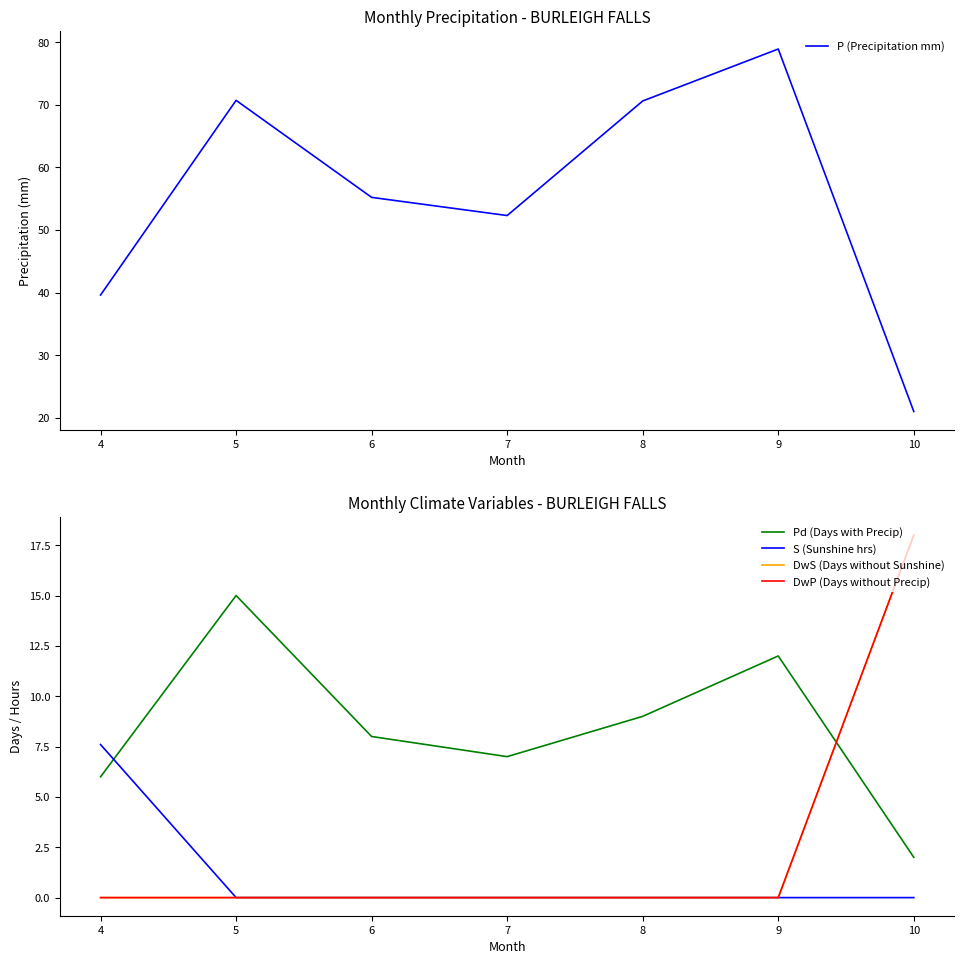

True or false: Pd (Days with Precip) has more than 1 points higher than both neighbors.

True